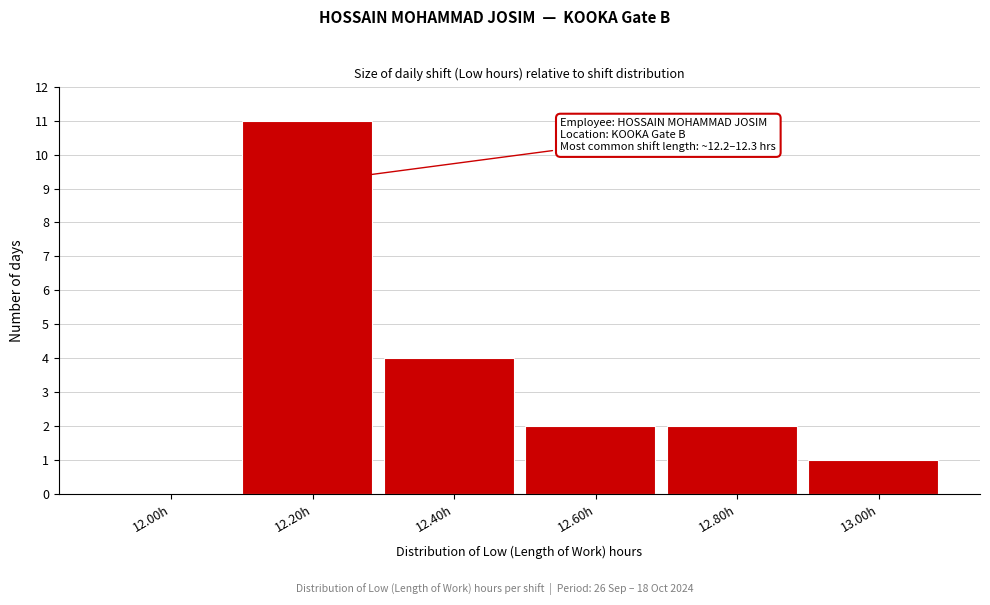

Which range on the x-axis has the tallest bar?

12.1 to 12.3